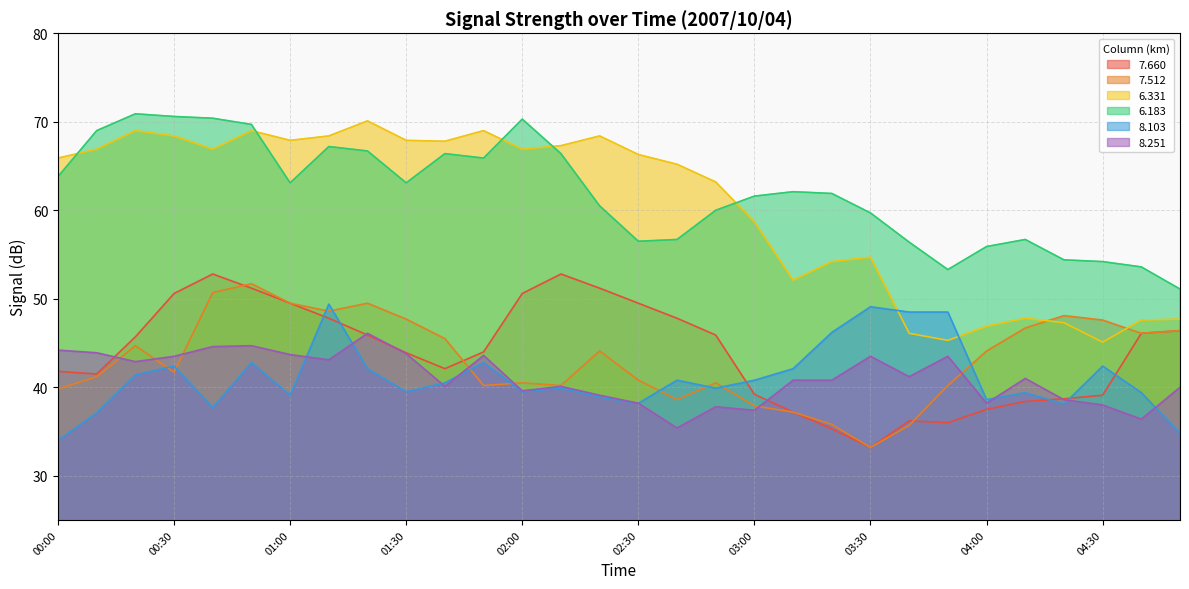

True or false:   8.251 and   6.183 intersect in this chart.

False